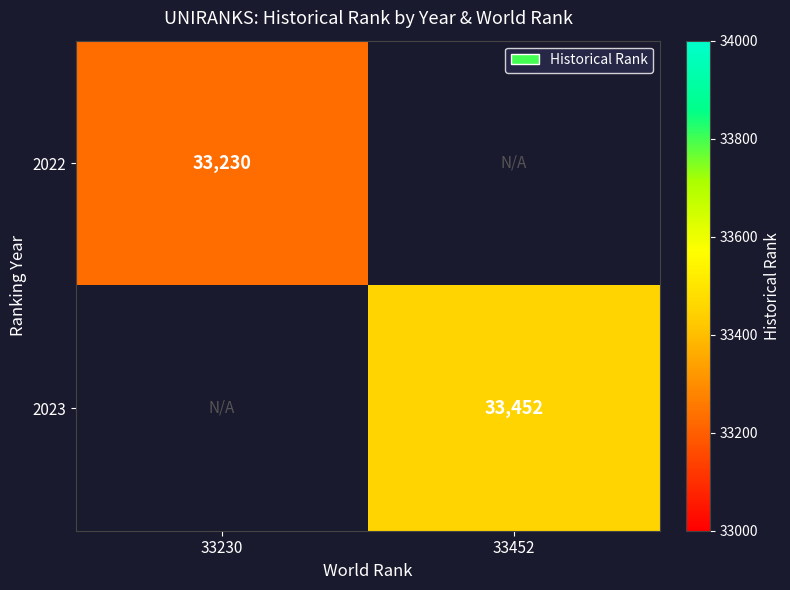

The 2022 series shows 33230 at 33230. True or false?

True